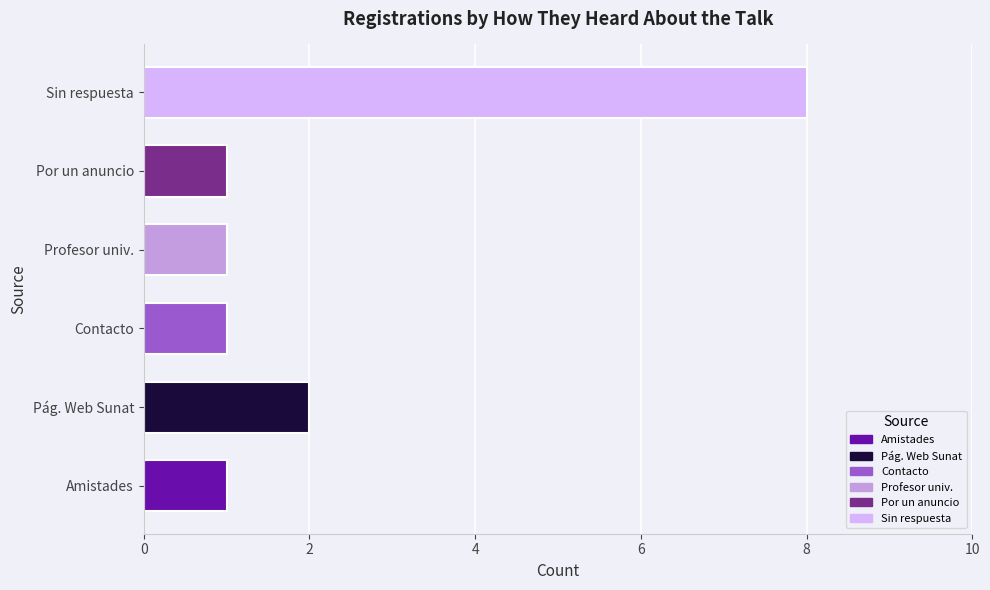

What is the difference between the maximum and minimum values?

7